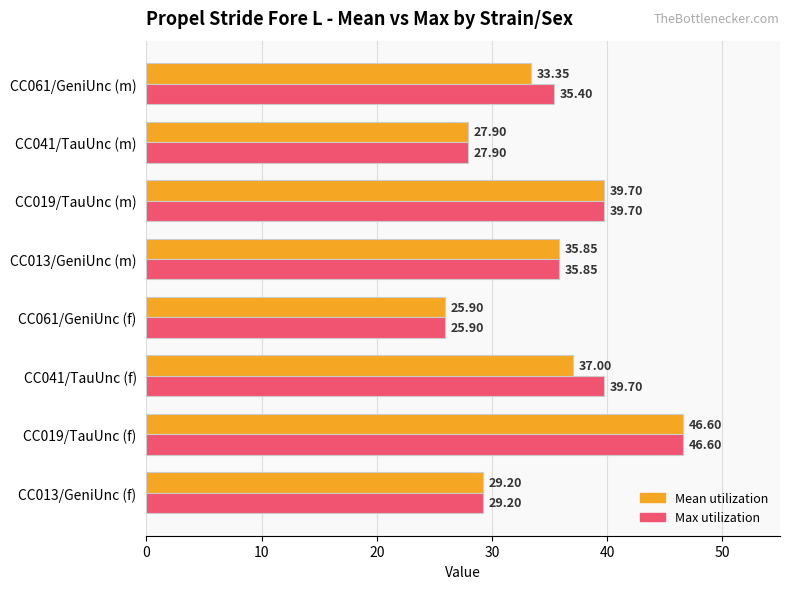

What is the total value across all series at CC061/GeniUnc (m)?

68.8